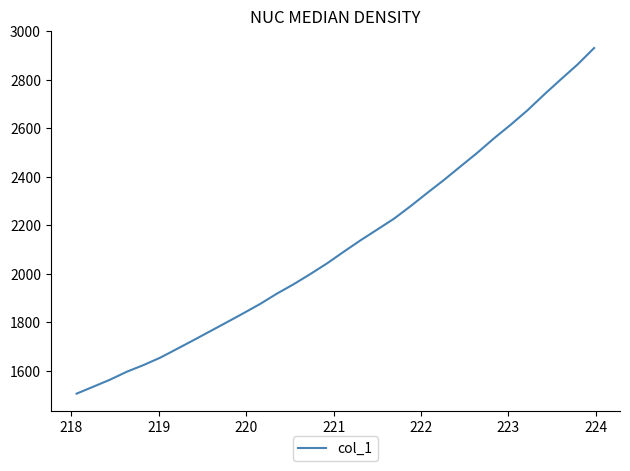

How many distinct data groups are displayed?

1